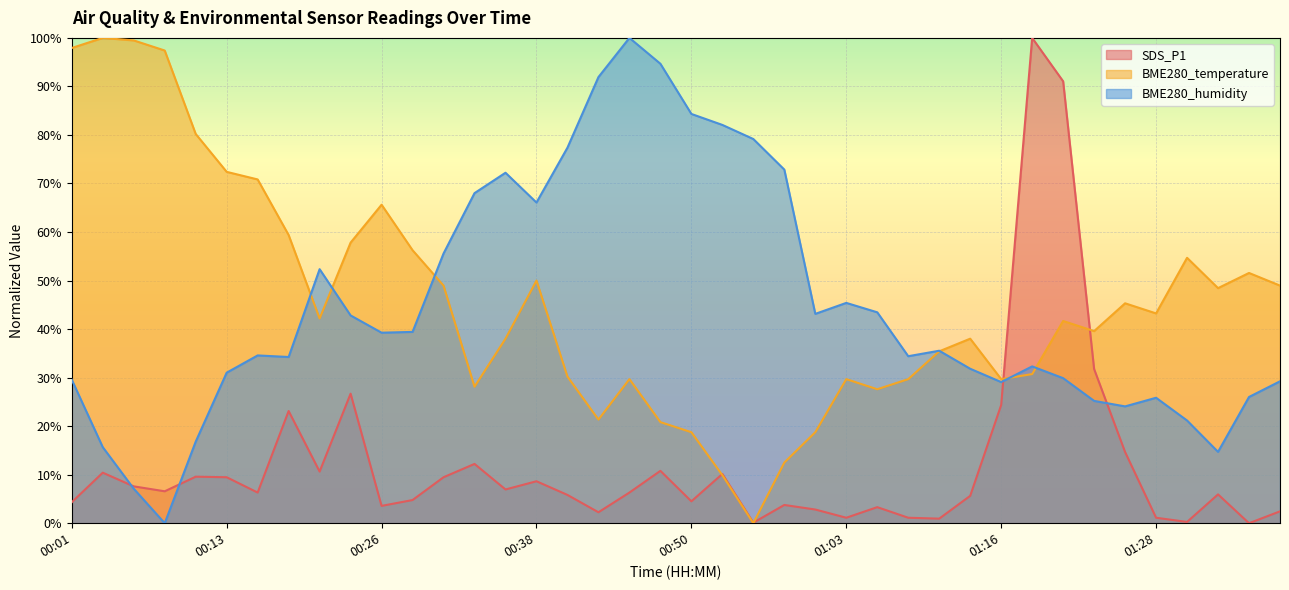

What is the label of the 36th point from the right?

00:11